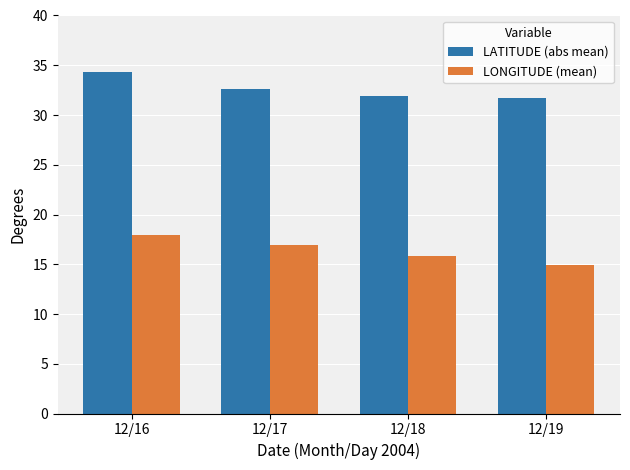

What is the difference between the highest and lowest values at 12/19?

16.8